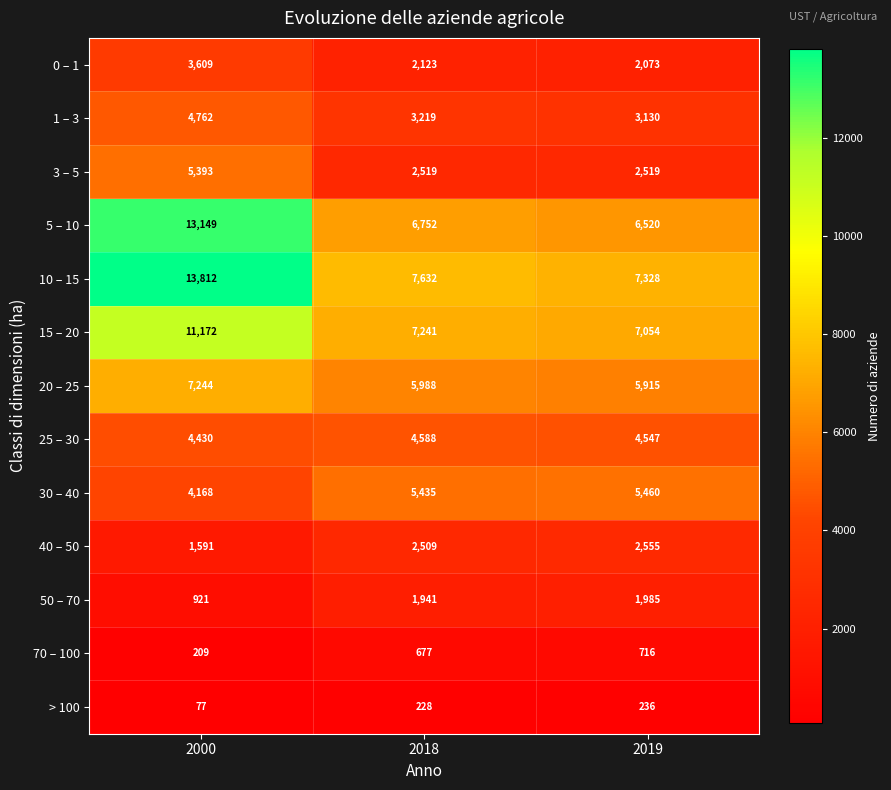

At which category is the sum across all series the highest?

2000